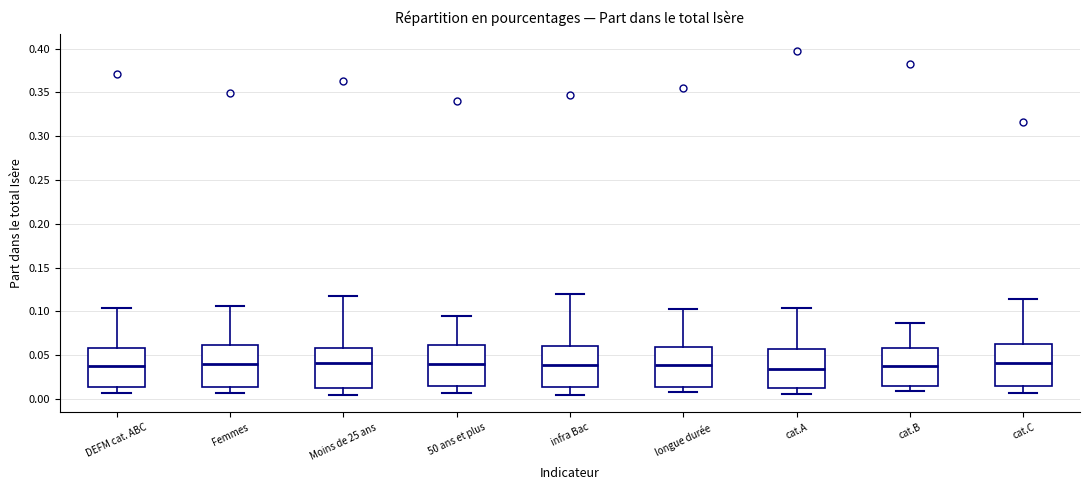

Reading left to right, read every box against the y-axis: the position of its median line, the range the box covers, and the ends of its whiskers. The values are not printed on the chart, so give them approximately, as read against the axis.

DEFM cat. ABC: median 0.035, box 0.015 to 0.060, whiskers 0.005 to 0.105
Femmes: median 0.040, box 0.015 to 0.060, whiskers 0.005 to 0.105
Moins de 25 ans: median 0.040, box 0.015 to 0.060, whiskers 0.005 to 0.120
50 ans et plus: median 0.040, box 0.015 to 0.060, whiskers 0.005 to 0.095
infra Bac: median 0.040, box 0.015 to 0.060, whiskers 0.005 to 0.120
longue durée: median 0.040, box 0.015 to 0.060, whiskers 0.010 to 0.100
cat.A: median 0.035, box 0.015 to 0.055, whiskers 0.005 to 0.105
cat.B: median 0.040, box 0.015 to 0.060, whiskers 0.010 to 0.085
cat.C: median 0.040, box 0.015 to 0.065, whiskers 0.005 to 0.115